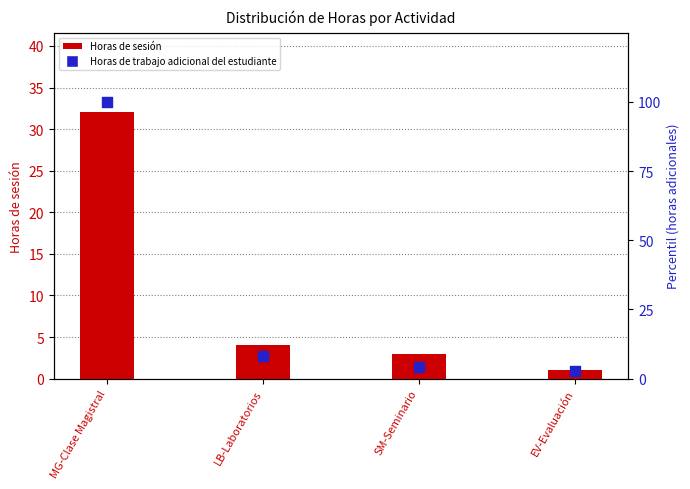

Which series has the largest total across all categories?

Horas de trabajo adicional del estudiante